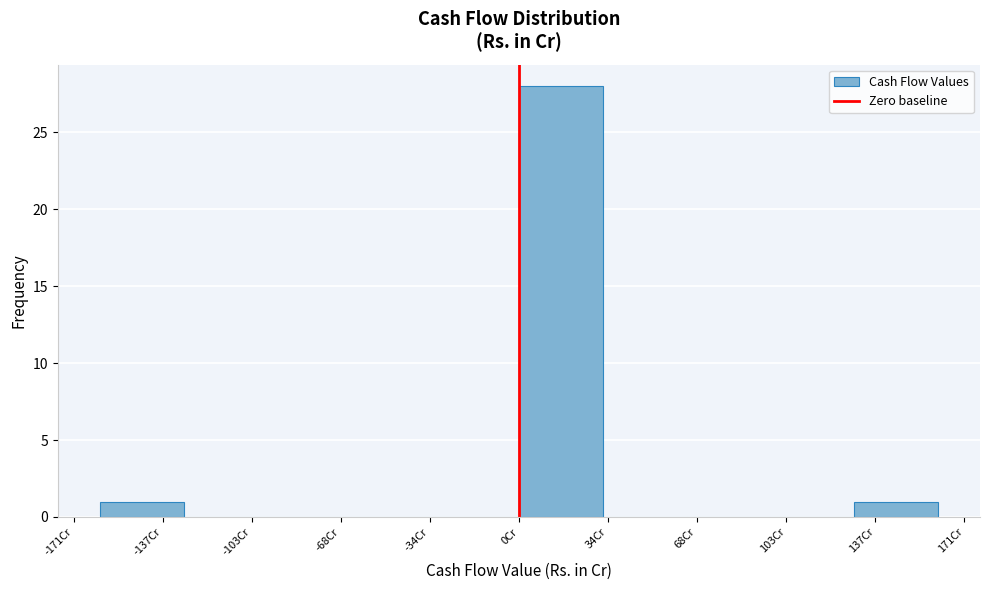

Reading left to right, list every bar in this chart as the range it spans on the x-axis followed by its height. Neither the bar edges nor the heights are printed on the chart, so give them approximately, as read against the axes.

-160 to -130: 1
-130 to -95: 0
-95 to -65: 0
-65 to -30: 0
-30 to 0: 0
0 to 30: 28
30 to 65: 0
65 to 95: 0
95 to 130: 0
130 to 160: 1